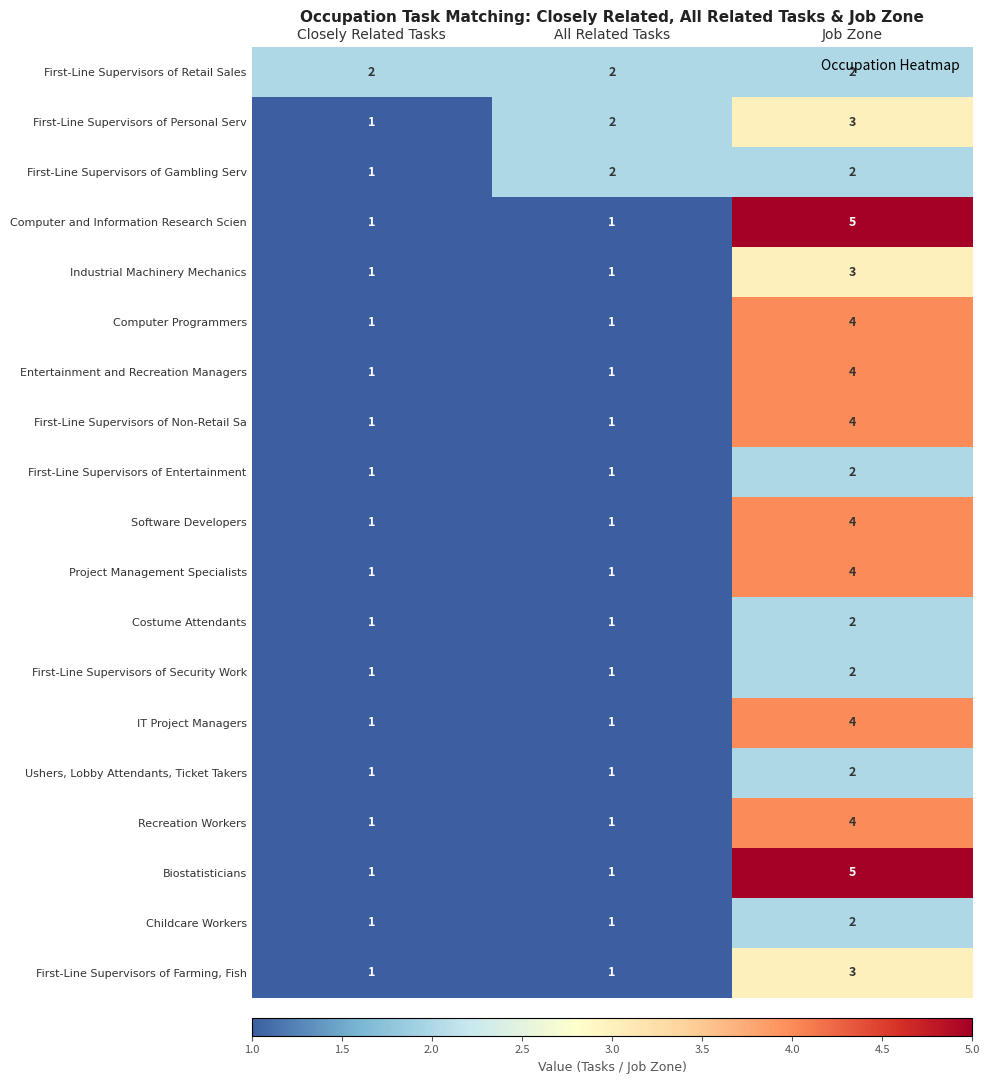

What is the difference between the maximum and second lowest values in the Computer Programmers series?

3